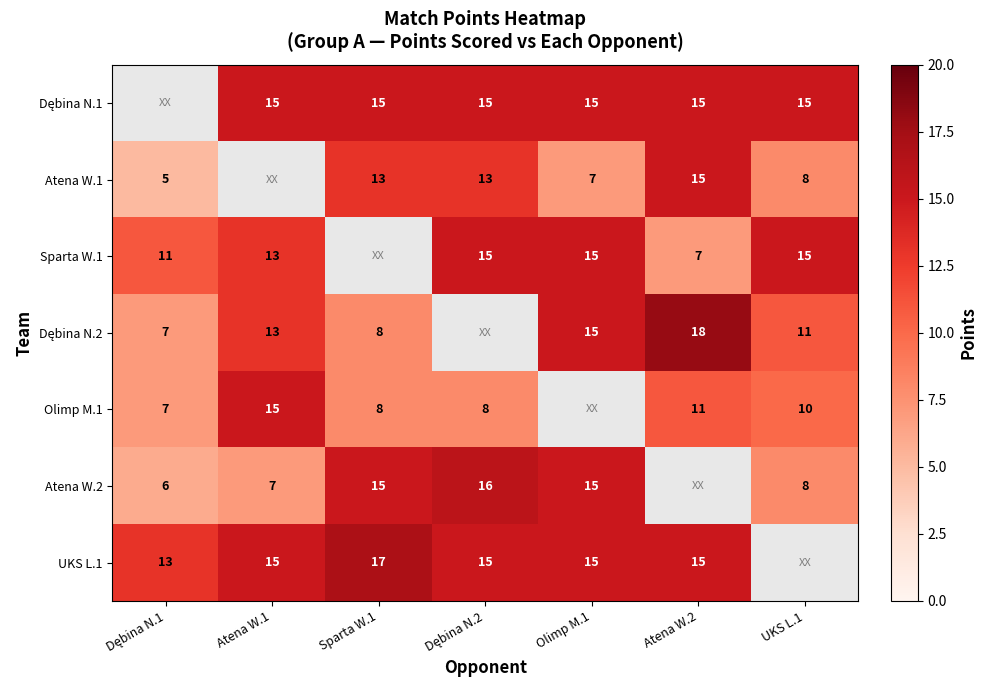

How many Atena W.2 values are between 7 and 16?

5